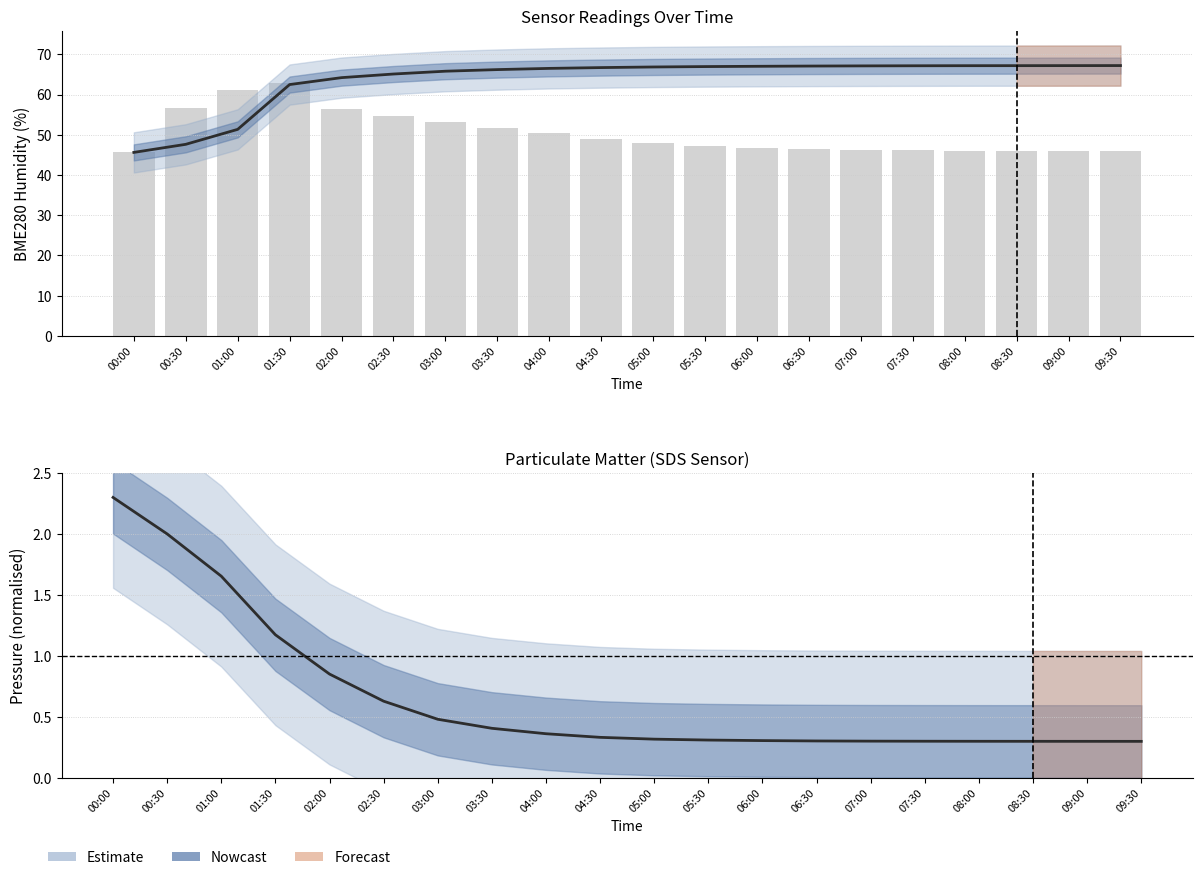

What is the label of the 3rd bar from the right?

08:30